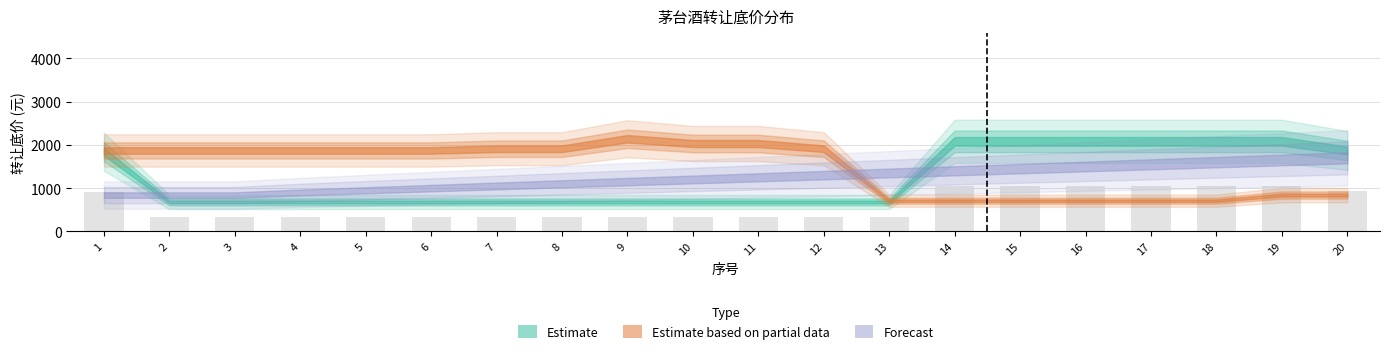

What is the average value?

609